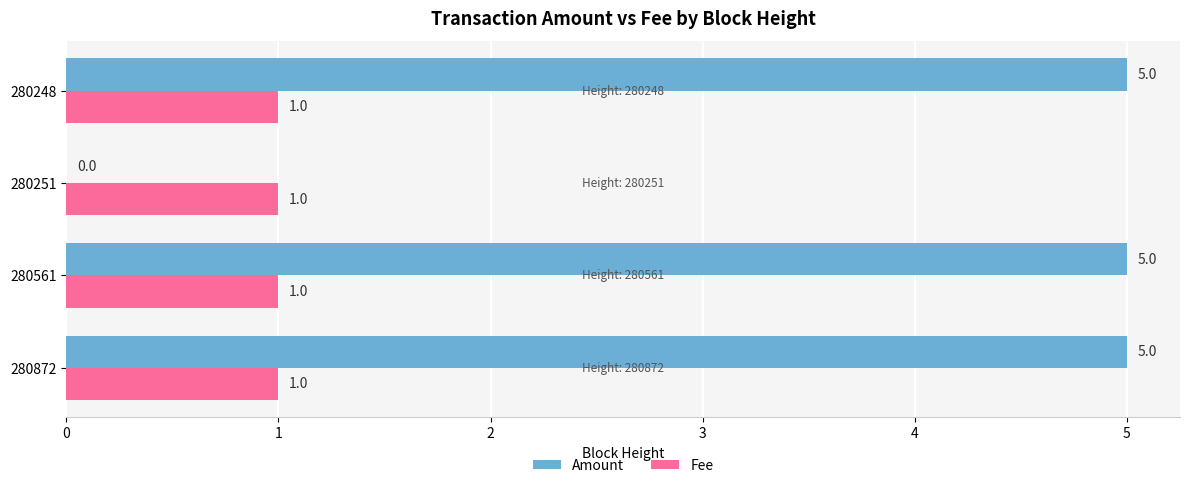

Where is Amount nearest to the value 2?

280251